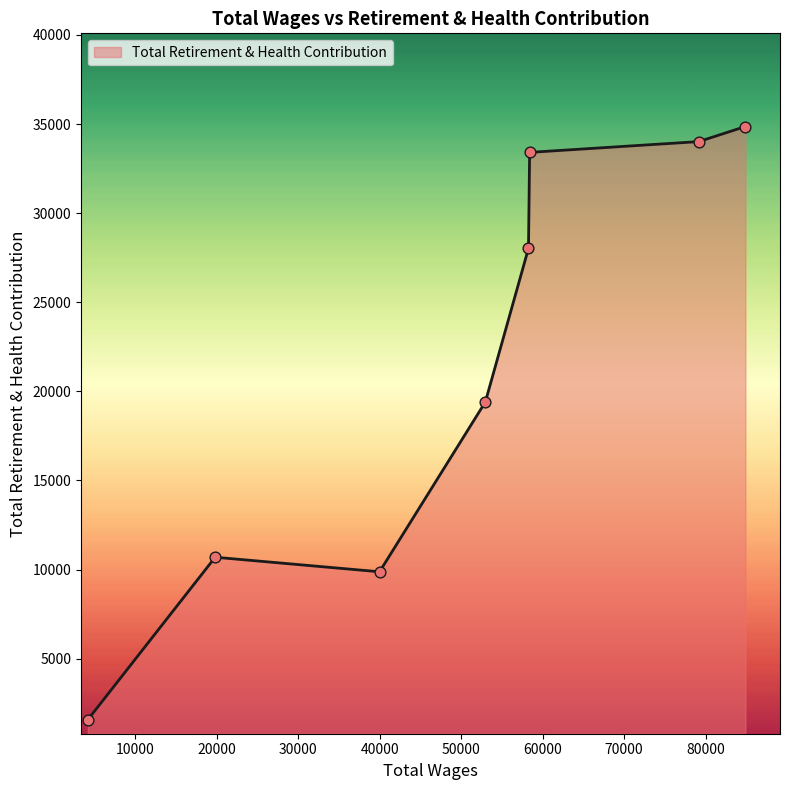

True or false: the data has more than 0 interior local peaks.

True